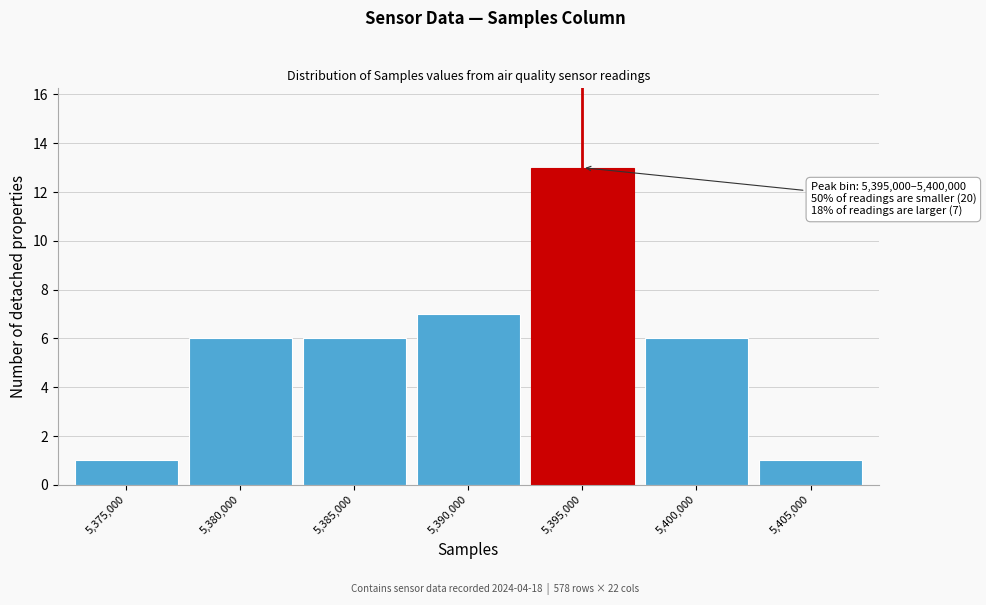

Reading left to right, what are all the values shown in this chart?

5,375,000=1	5,380,000=6	5,385,000=6	5,390,000=7	5,395,000=13	5,400,000=6	5,405,000=1